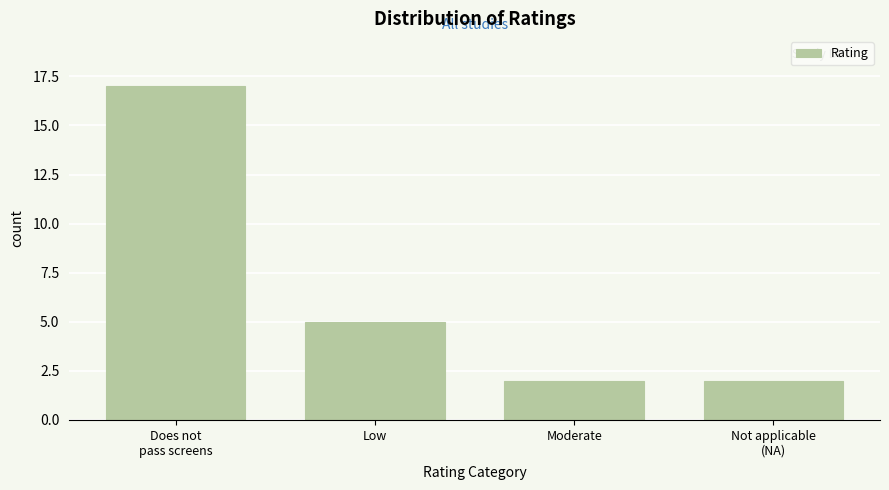

Reading left to right, extract all data points from this chart.

17	5	2	2